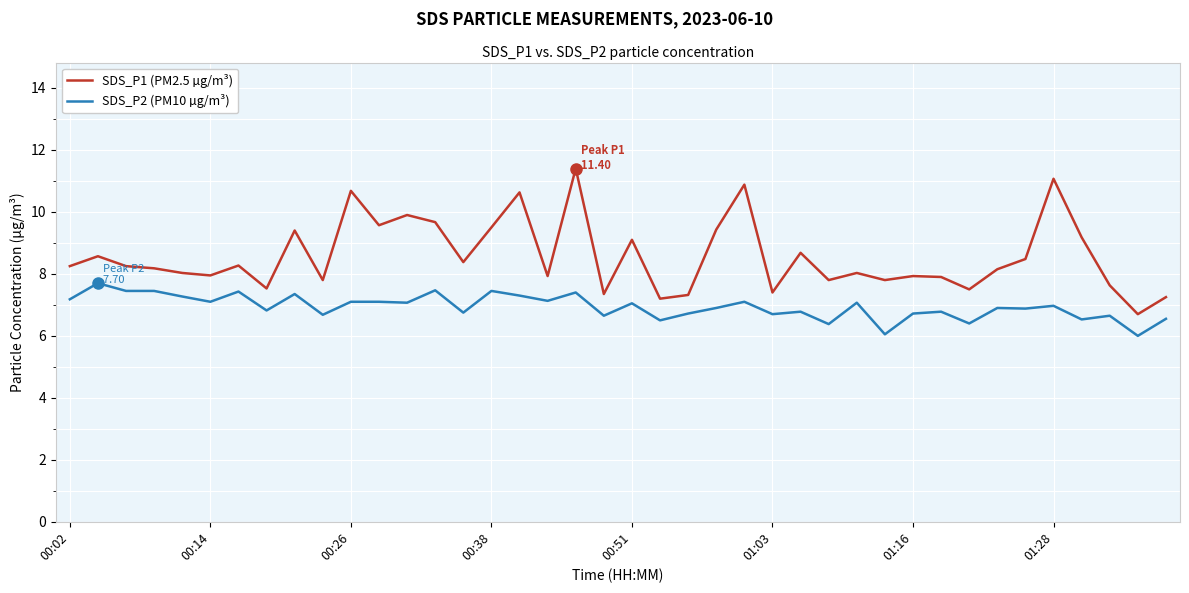

Which series has the widest spread of values?

SDS_P1 (PM2.5 µg/m³)